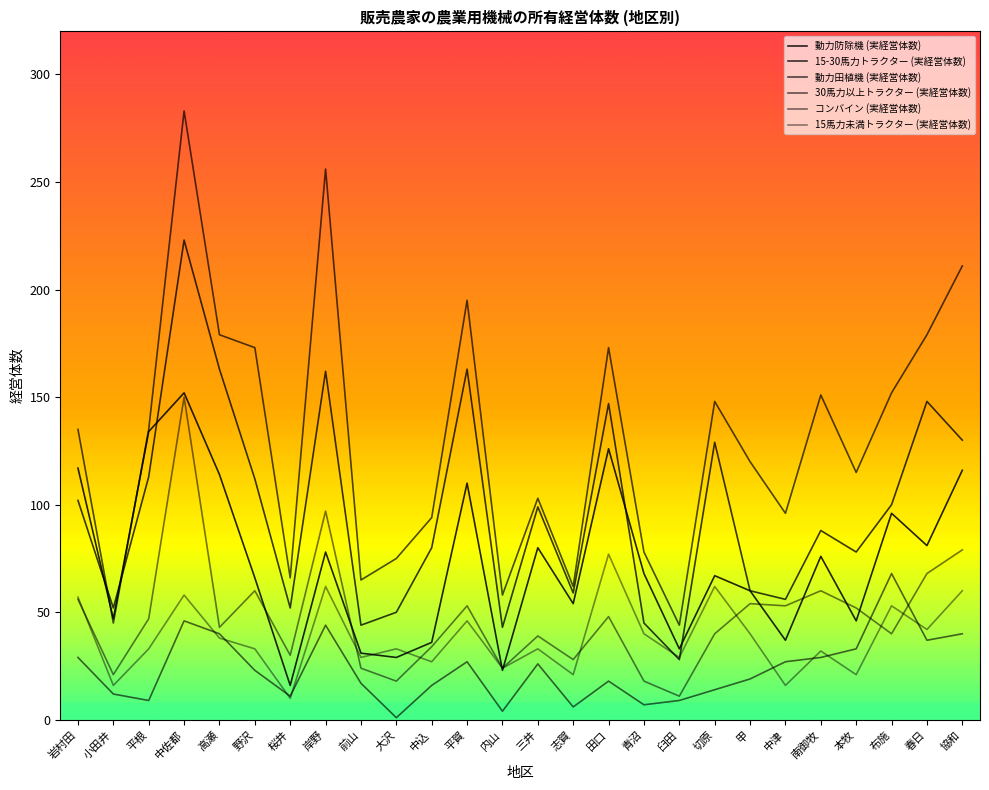

True or false: 15-30馬力トラクター (実経営体数) and コンバイン (実経営体数) intersect in this chart.

False